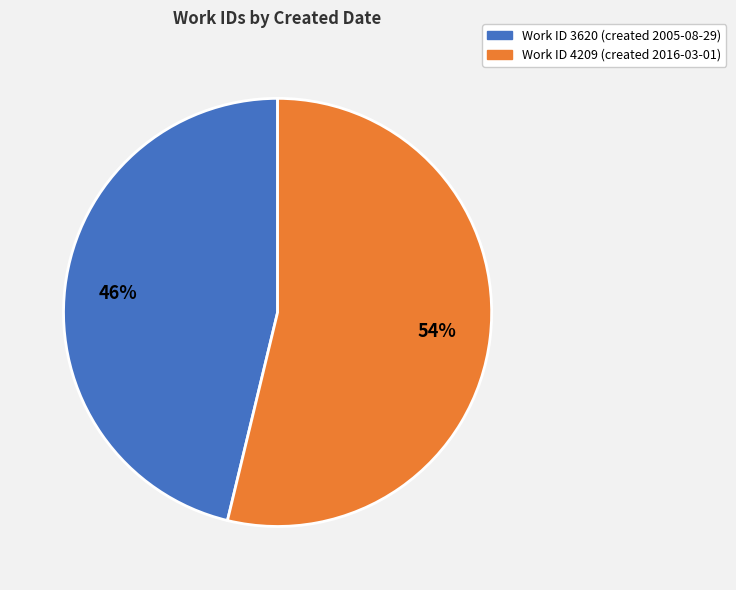

To the nearest percent, what is the average slice percentage?

50%